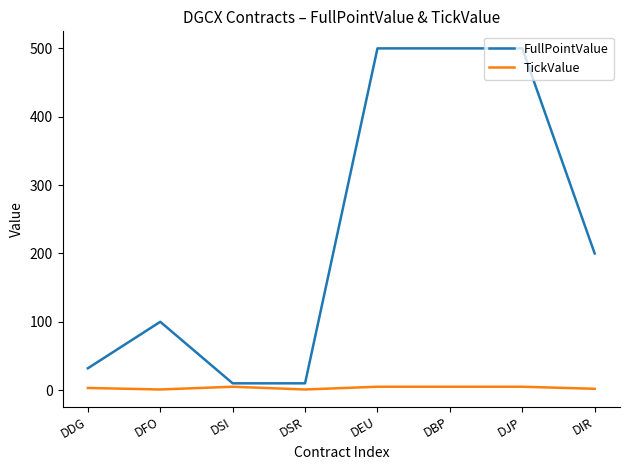

At how many categories does at least one series exceed 229?

3